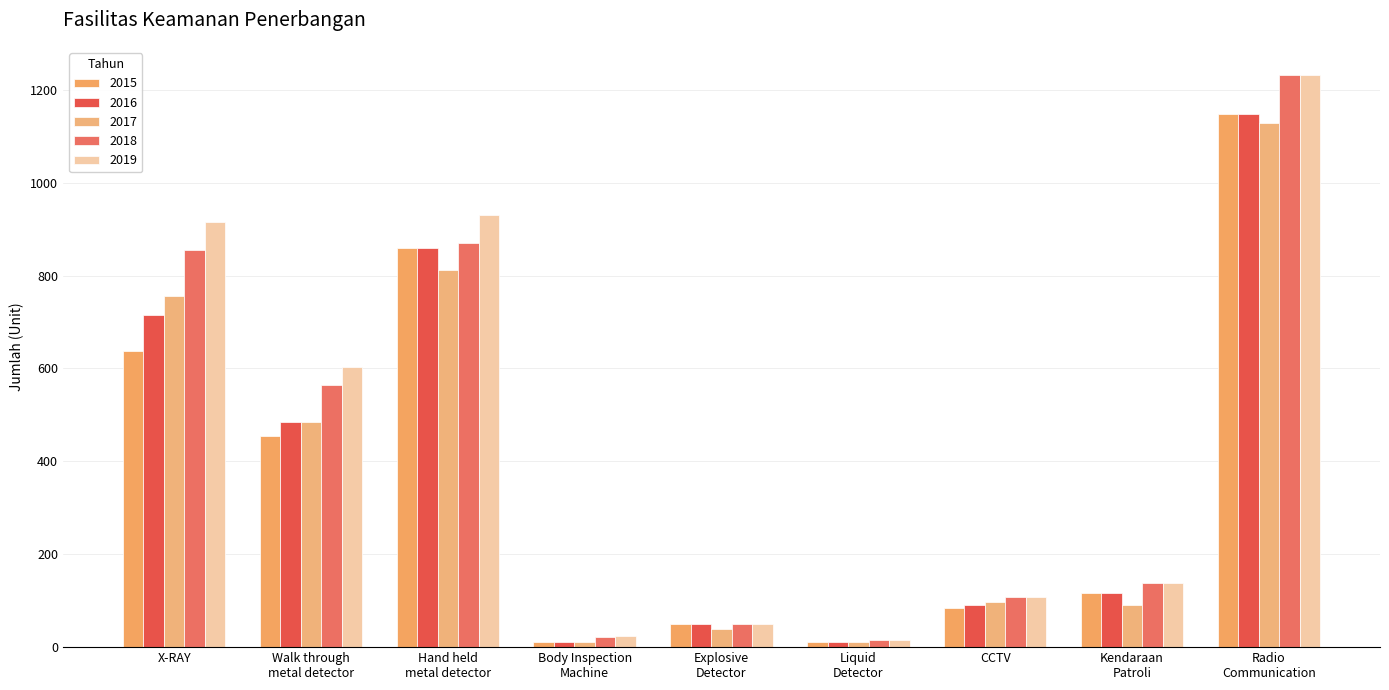

What is the difference between the maximum and minimum values in the 2015 series?

1138